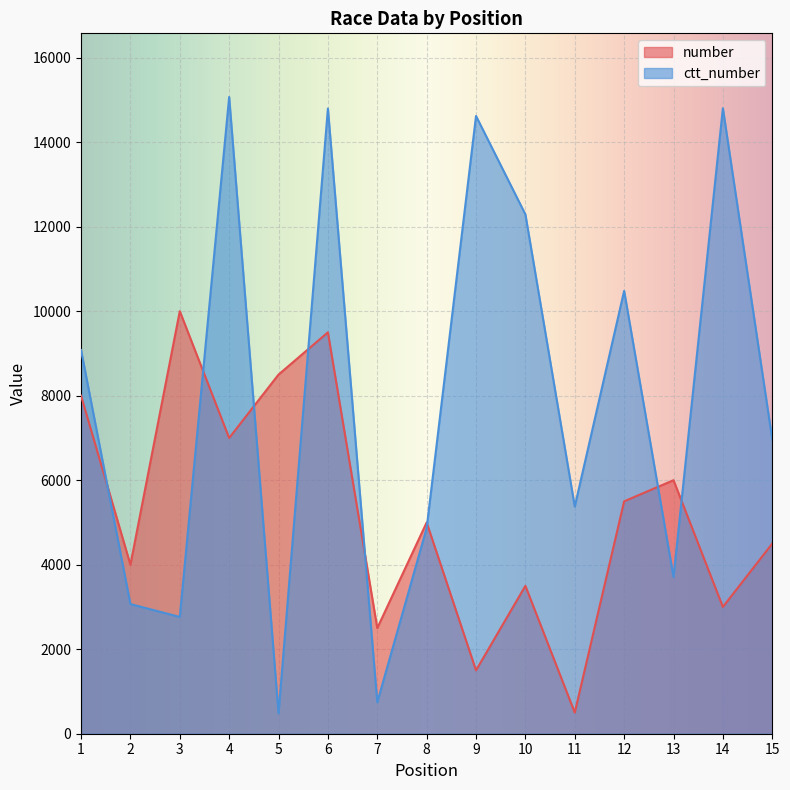

Rank the series by their average value, from highest to lowest.

ctt_number, number